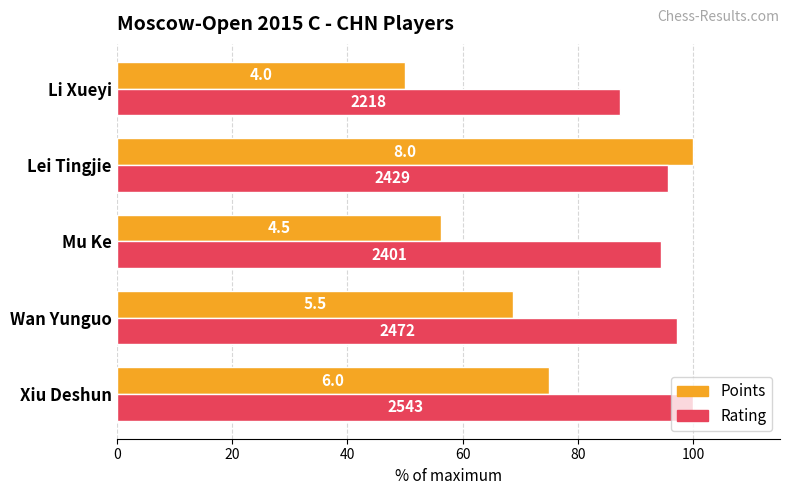

What are all the series names shown in the legend?

Points, Rating